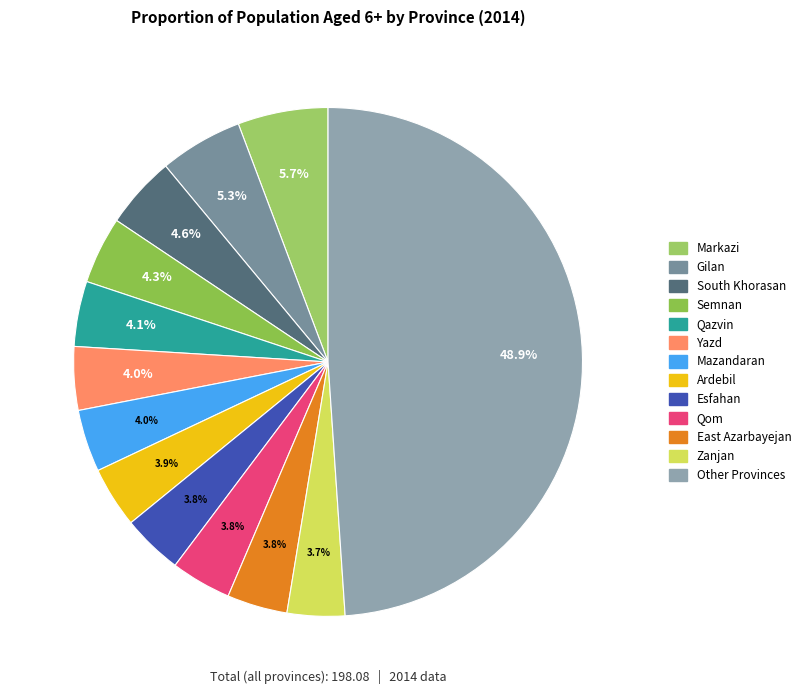

Count the number of slices in the pie.

13